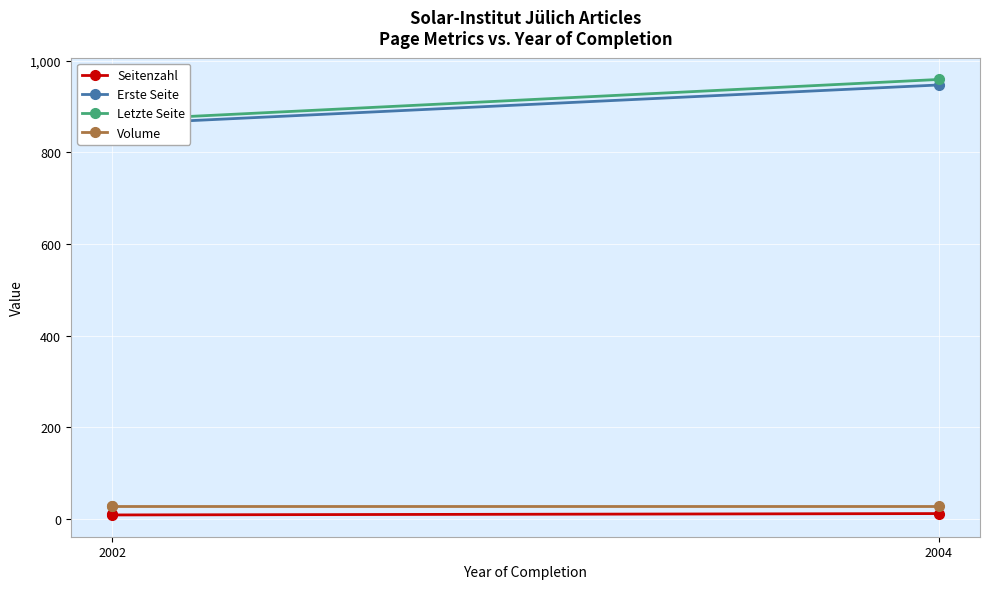

At which label does Volume reach its minimum?

2002